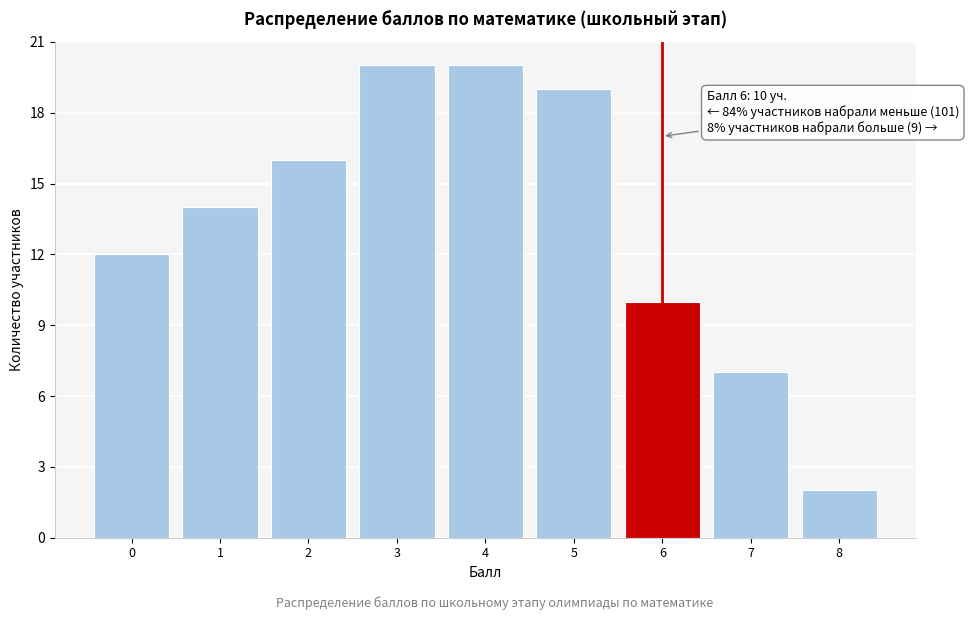

Reading left to right, extract all data points from this chart.

0=12	1=14	2=16	3=20	4=20	5=19	6=10	7=7	8=2